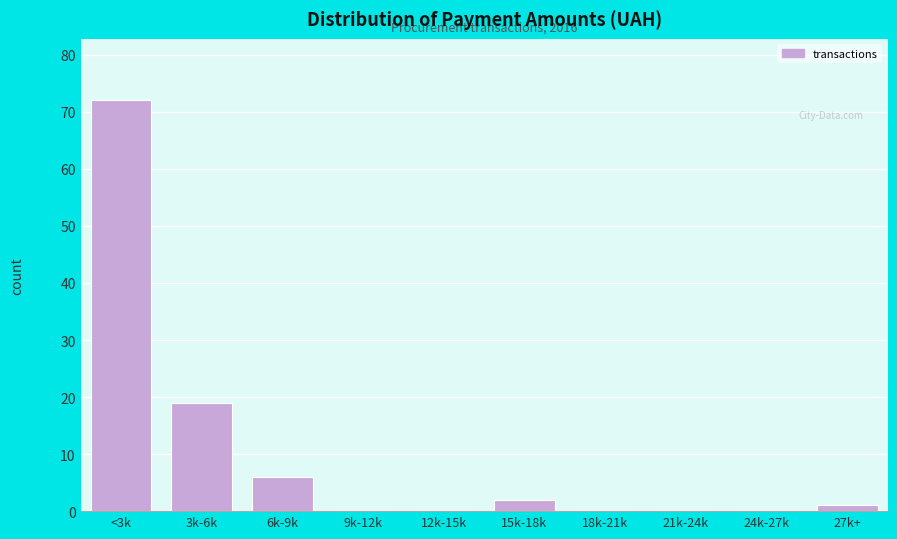

Reading left to right, what are all the values shown in this chart?

<3k=72	3k-6k=19	6k-9k=6	9k-12k=0	12k-15k=0	15k-18k=2	18k-21k=0	21k-24k=0	24k-27k=0	27k+=1